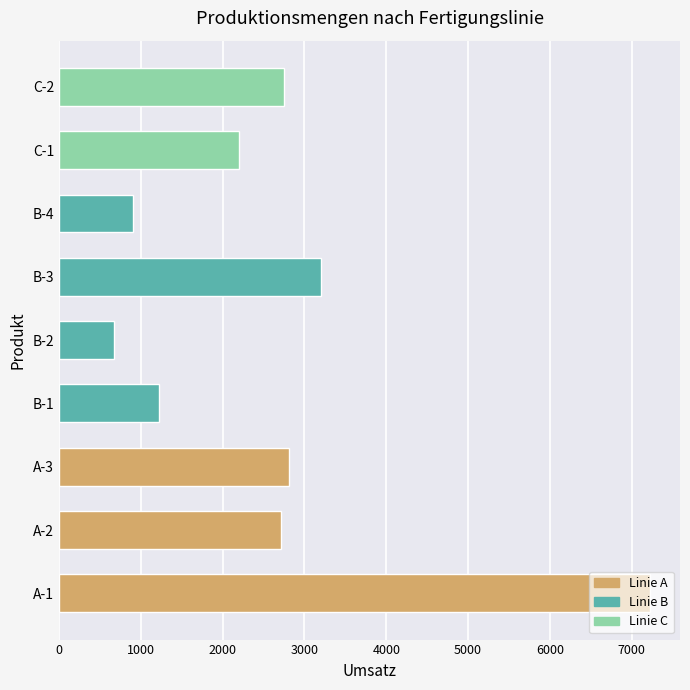

The value at B-4 is 1594. True or false?

False